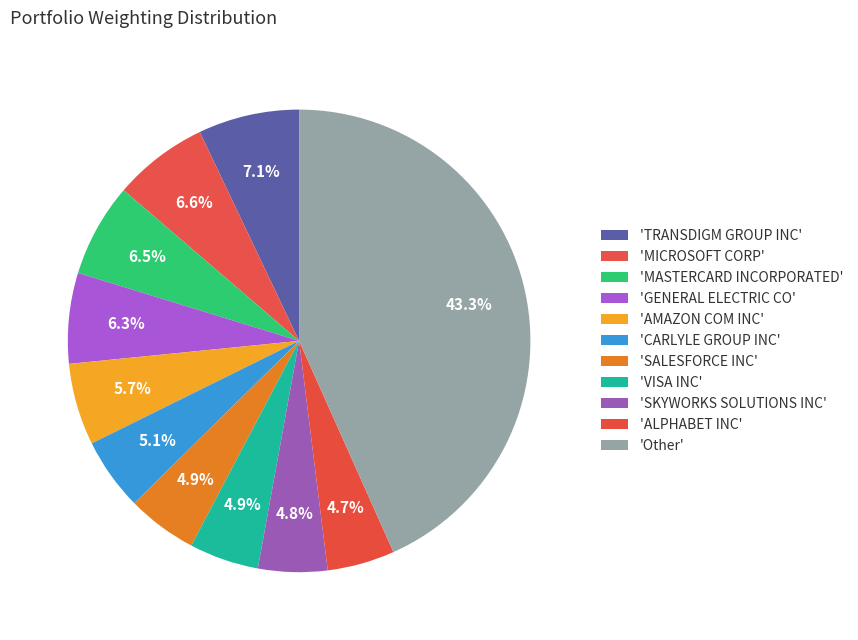

Is there any slice that represents more than half of the pie?

No